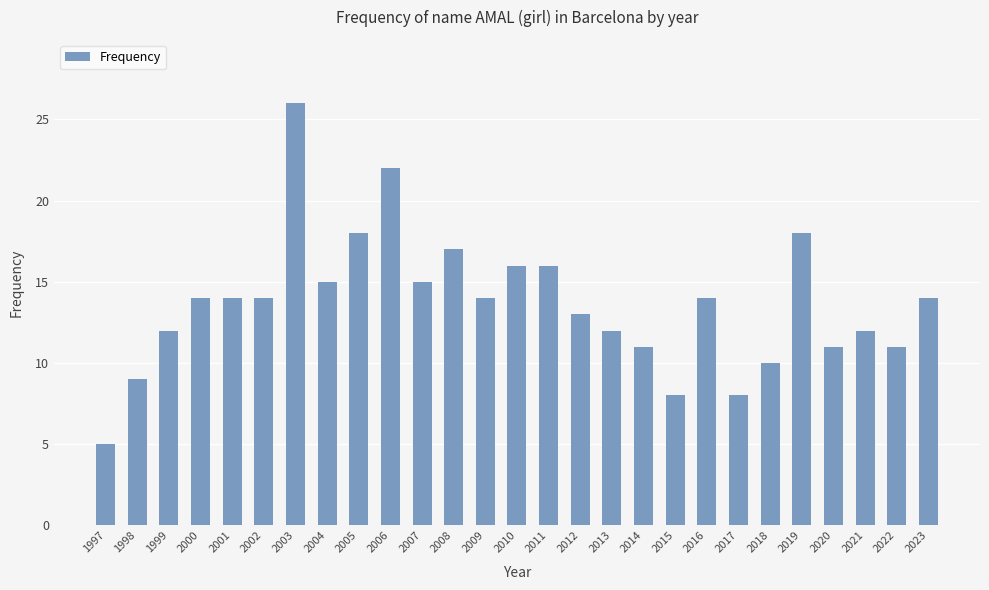

What is the sum of the values at 2006 and 2000?

36